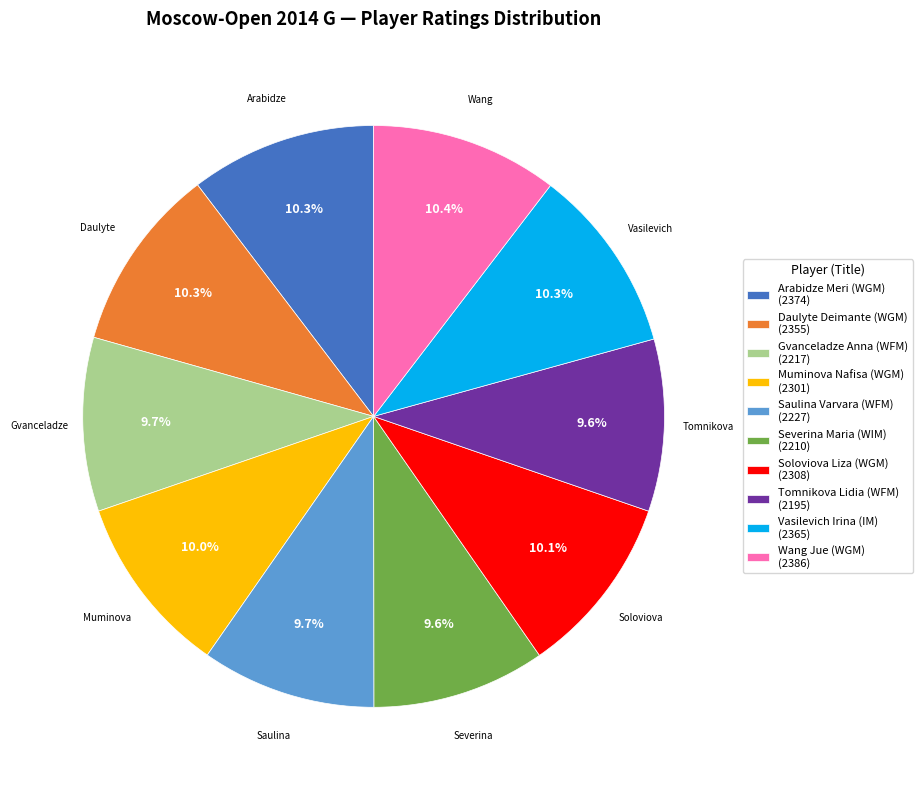

The Arabidze Meri (WGM) slice represents 1% of the pie. True or false?

False